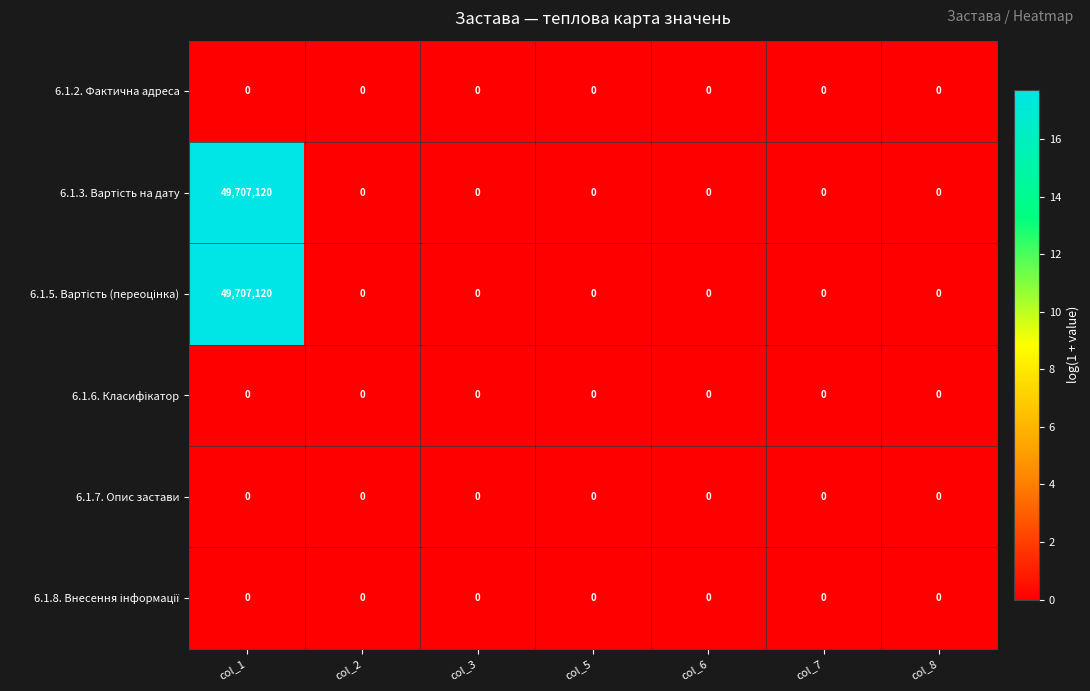

What is the greatest value displayed?

49707120